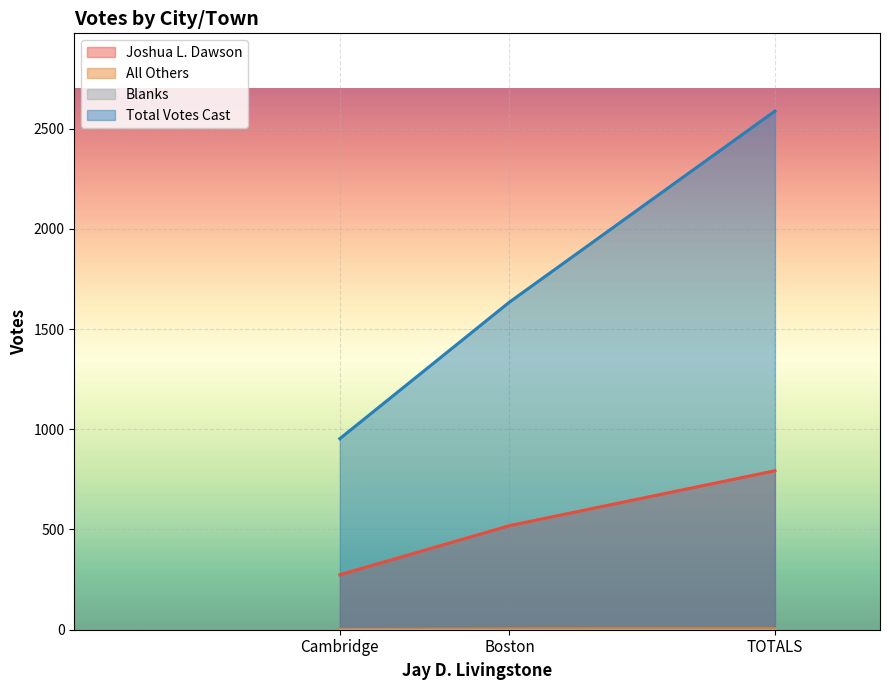

The value of All Others at Boston is 2. True or false?

False